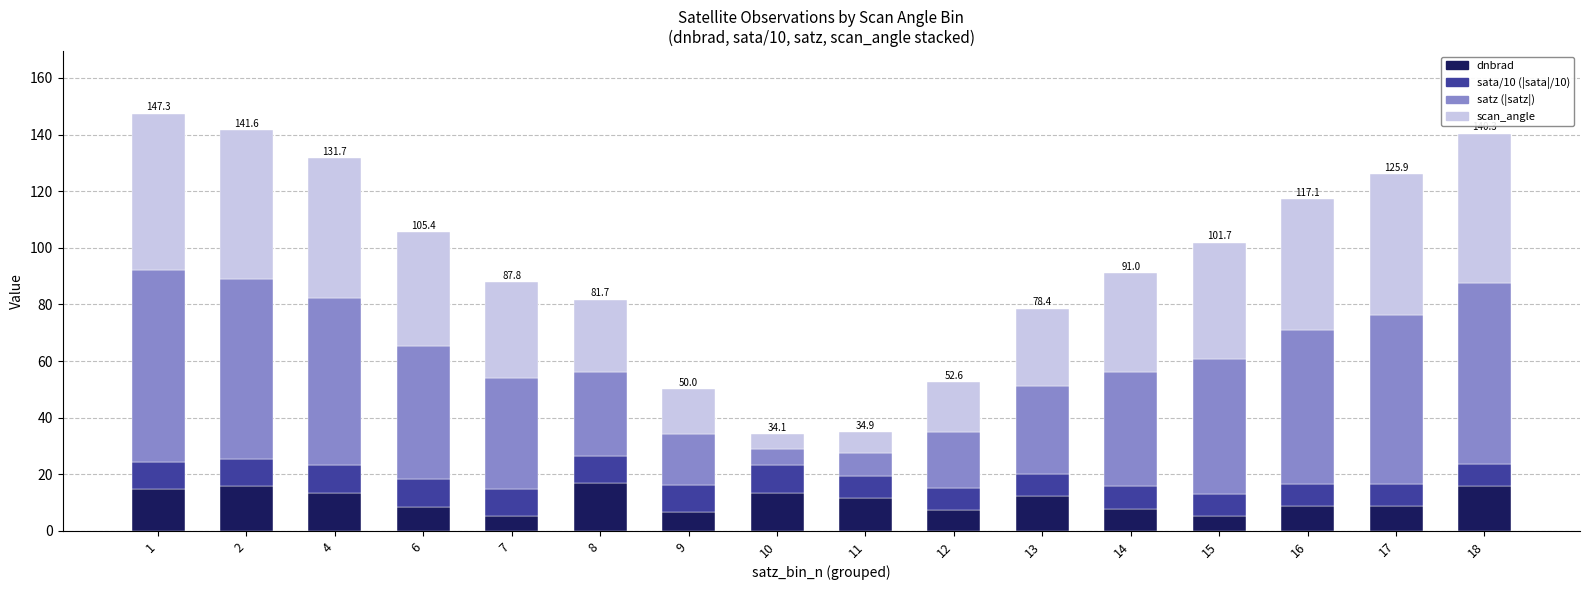

What is the total value across all series at 4?

131.7